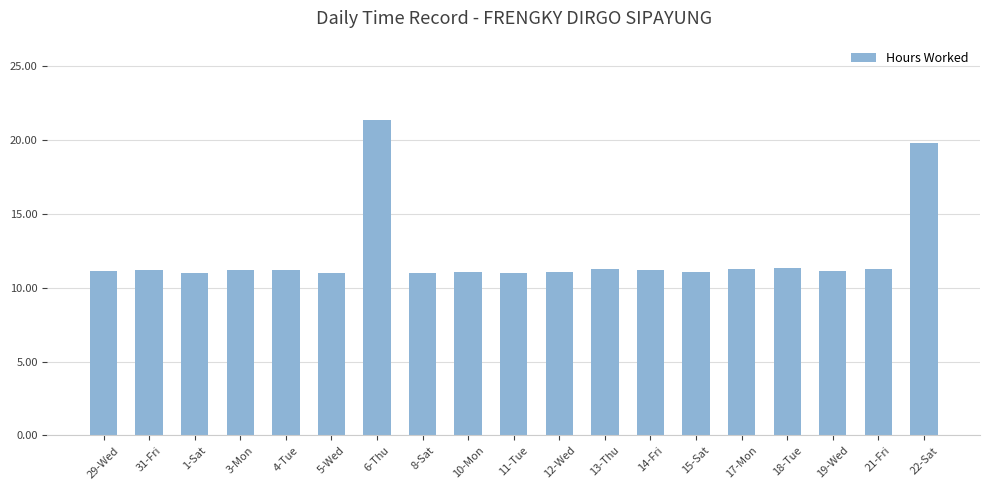

What is the ratio of the value at 3-Mon to the value at 21-Fri?

1.0